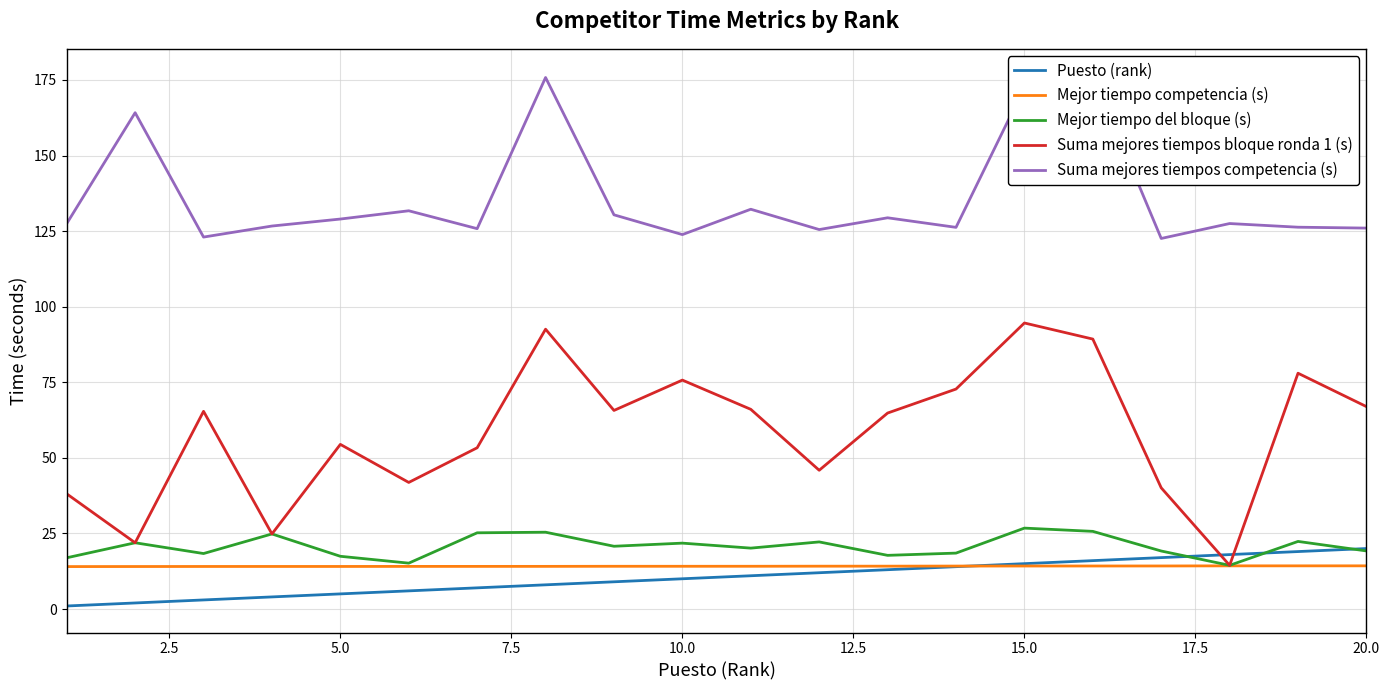

How many distinct data groups are displayed?

5